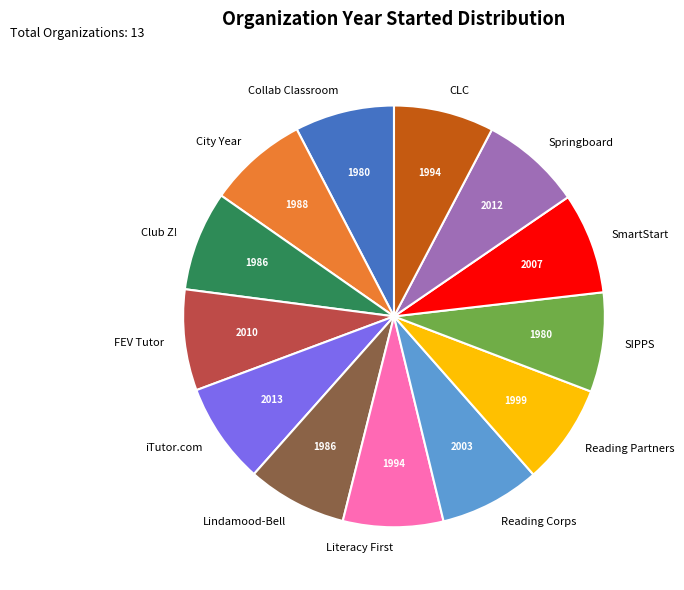

Is it true that FEV Tutor is 1% of the pie?

False